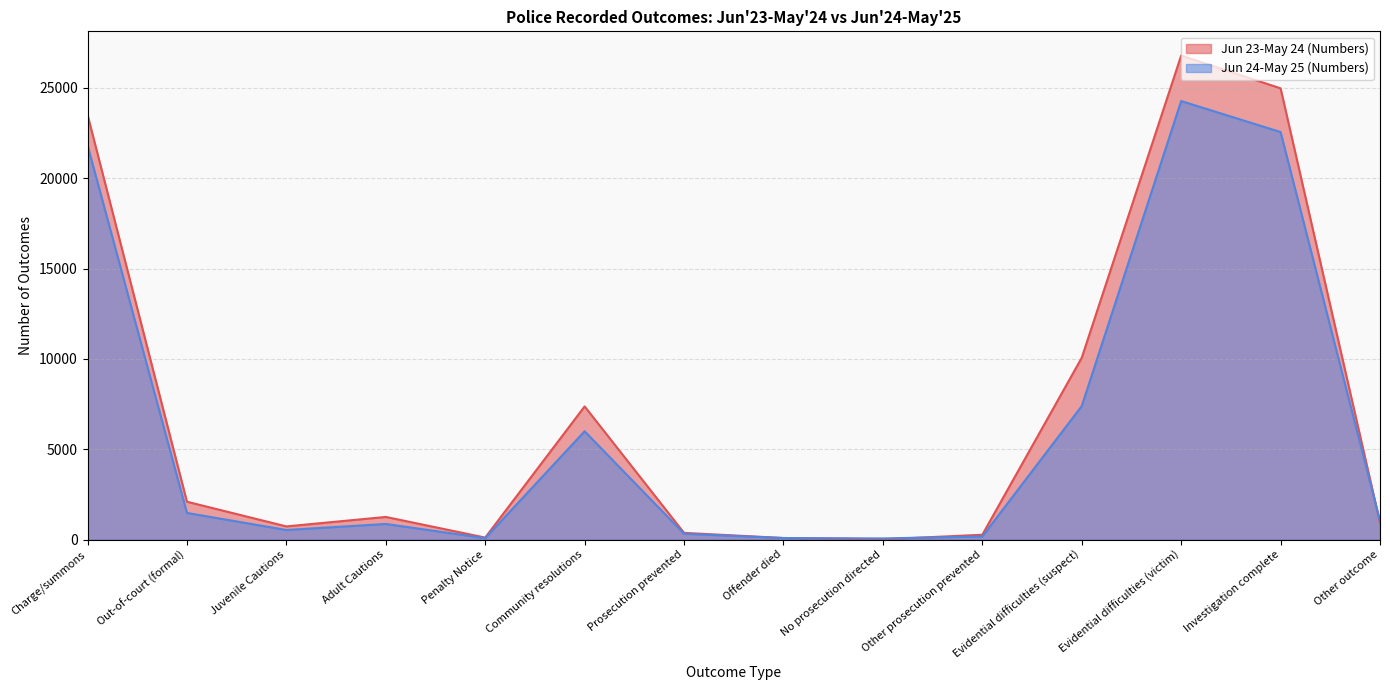

What are all the series names shown in the legend?

Jun 23-May 24 (Numbers), Jun 24-May 25 (Numbers)